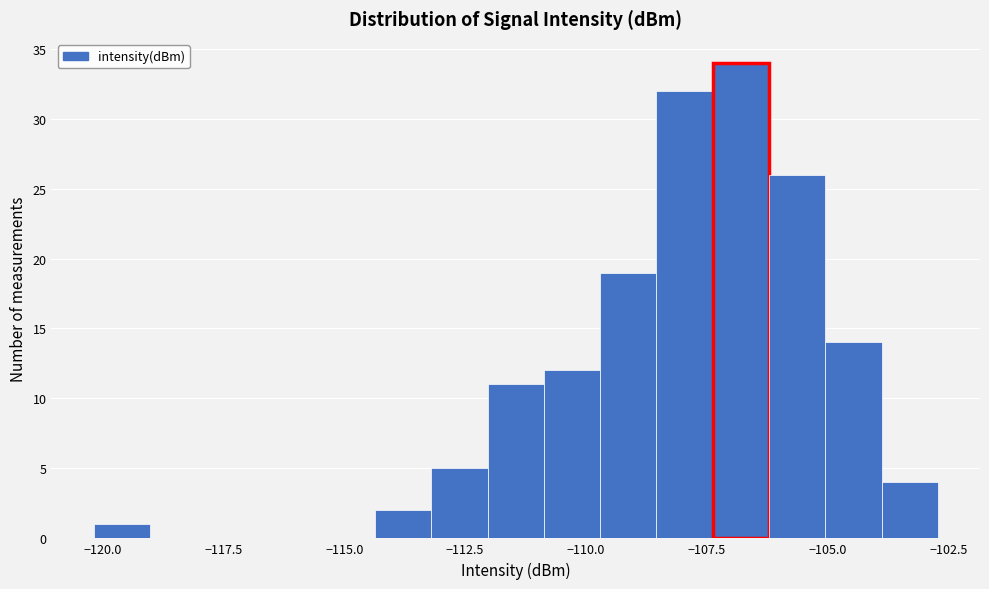

Read against the x-axis, roughly where is the centre of the tallest bar?

-107.0